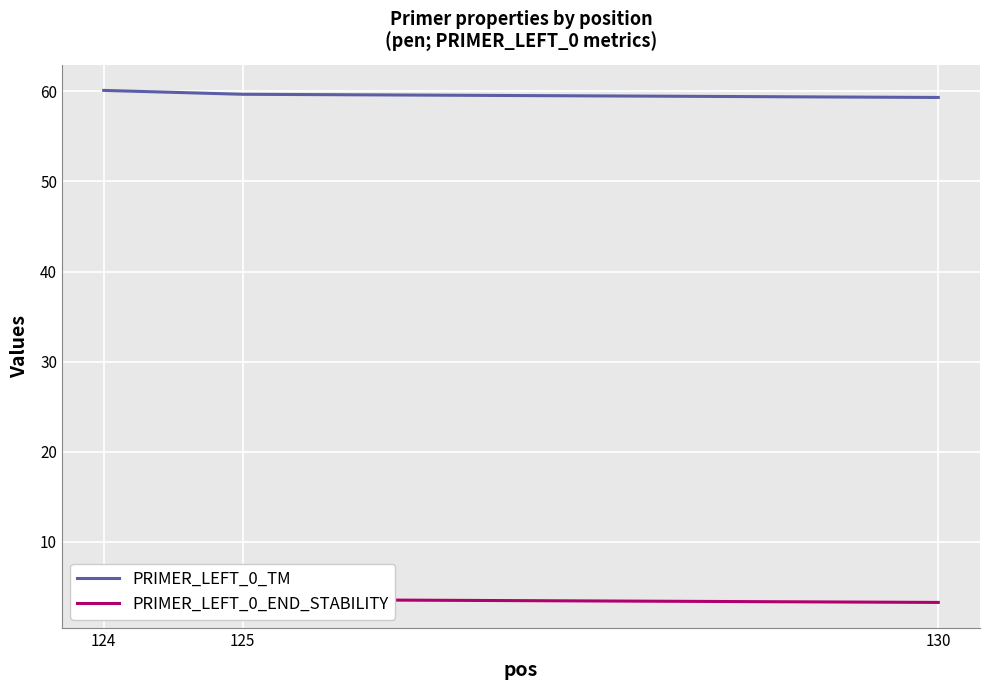

What is the sum of all PRIMER_LEFT_0_TM values?

179.1